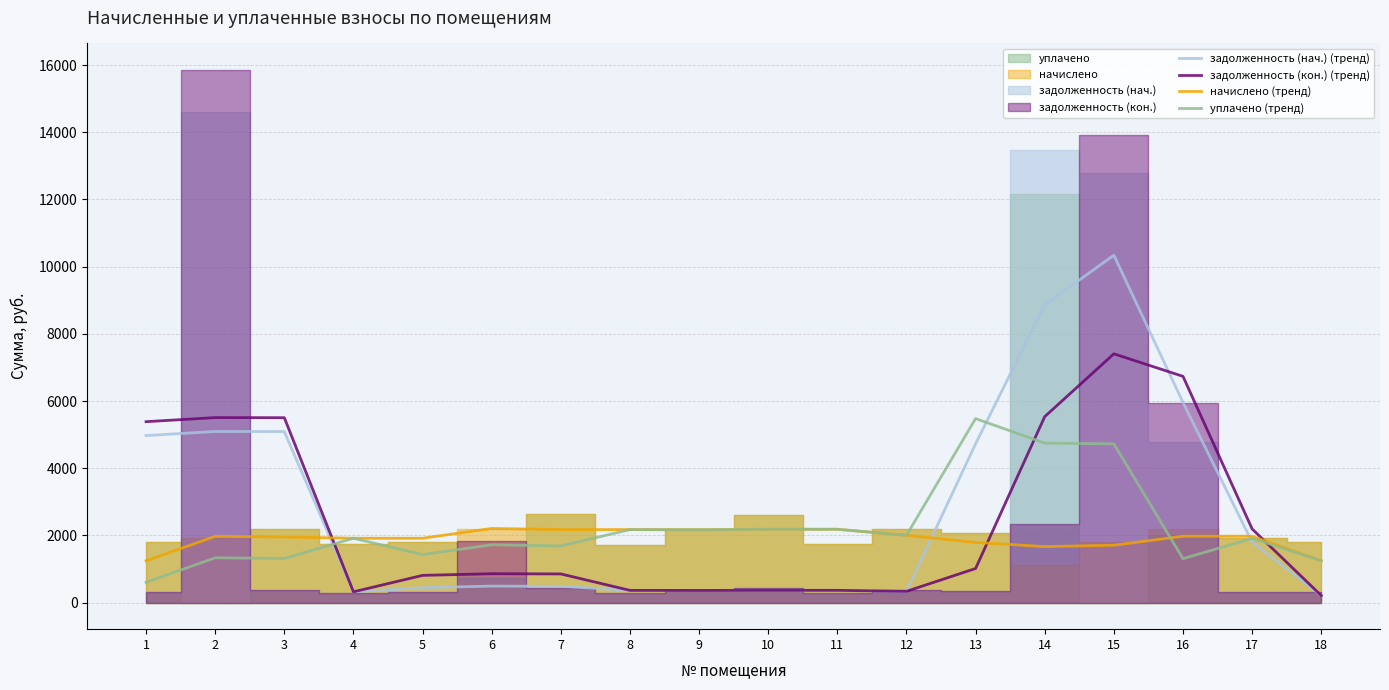

Does the chart display data point markers on the line(s)?

No